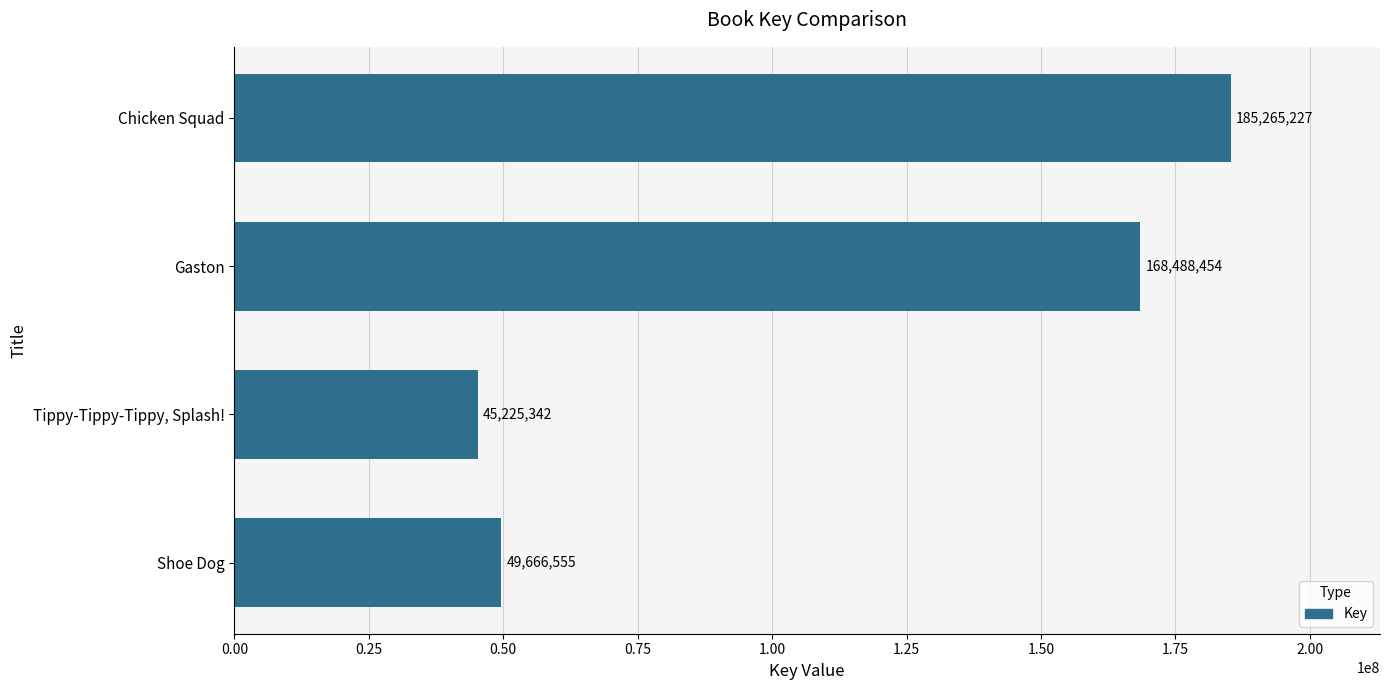

What is the change in value from Tippy-Tippy-Tippy, Splash! to Shoe Dog?

+4441213